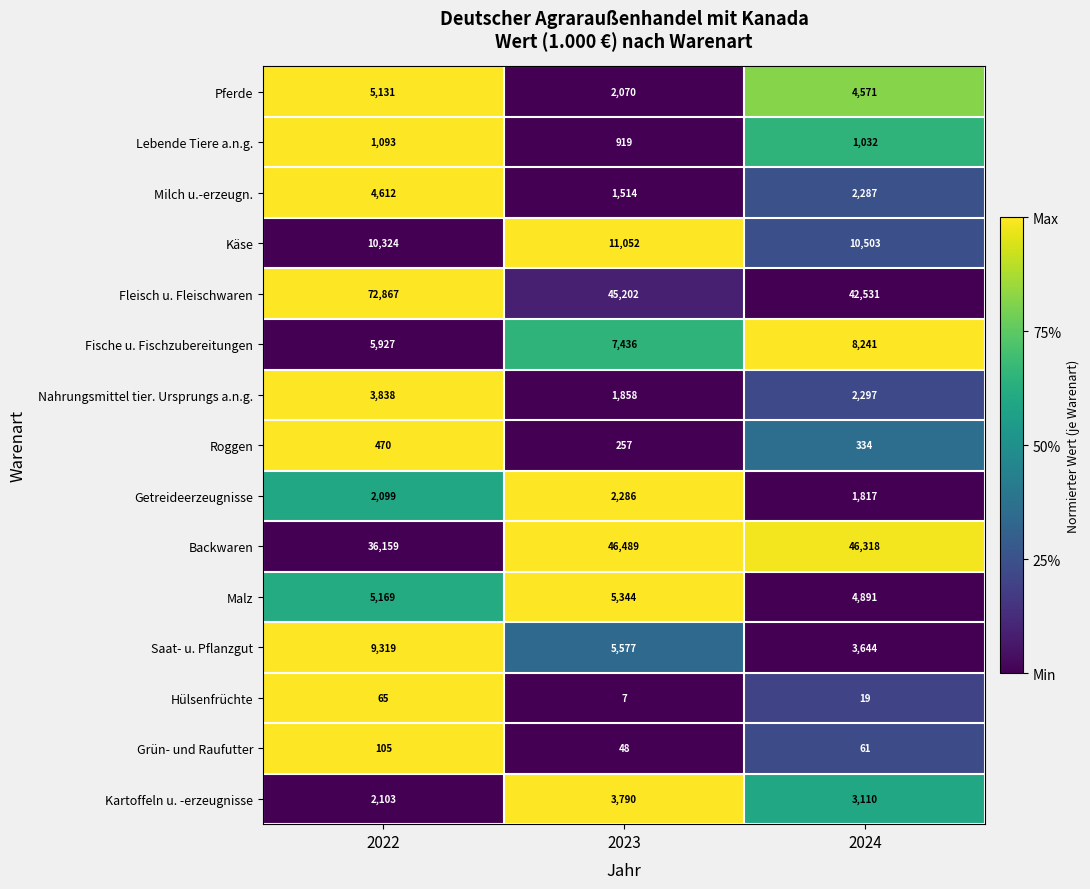

Count the Pferde values in the range 2070 to 5131.

3